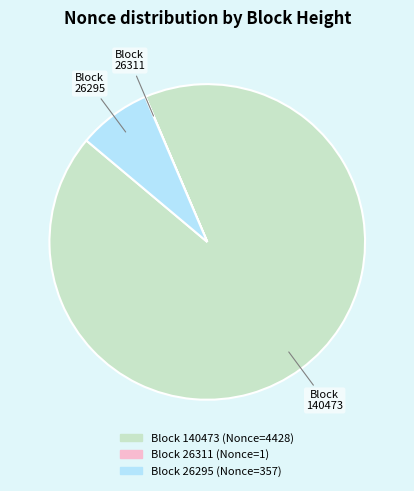

Is there a majority slice in this chart?

Yes